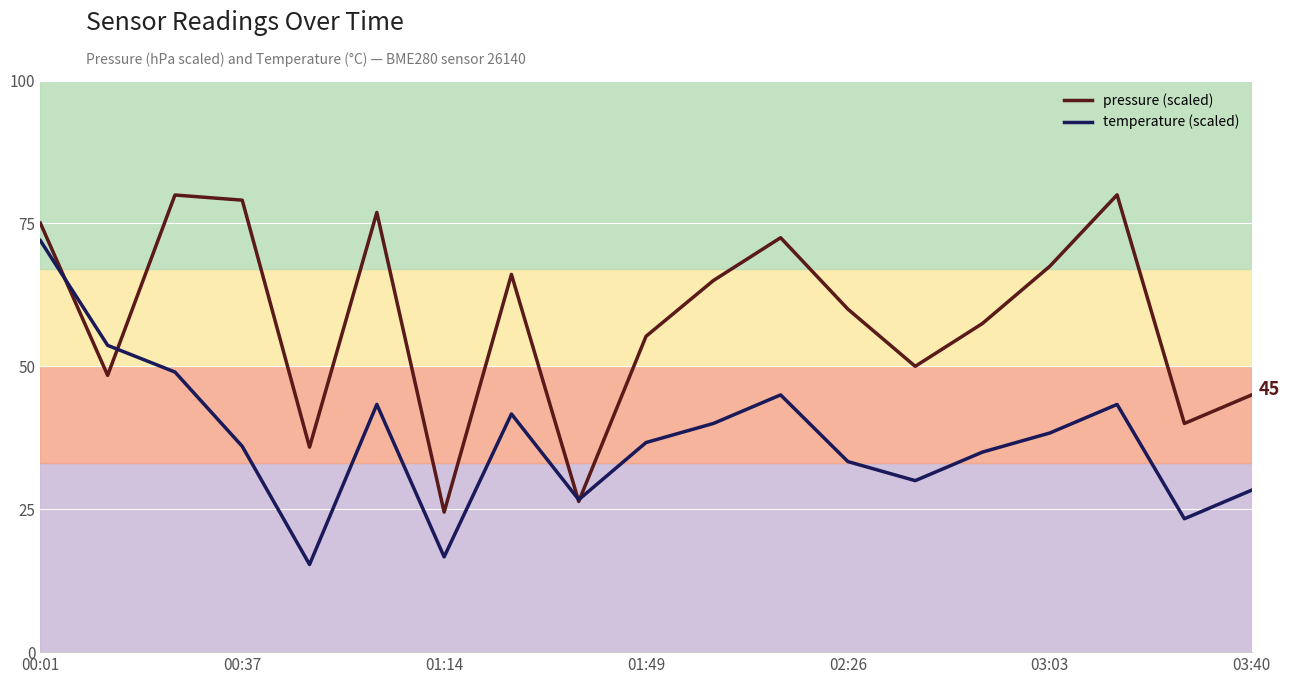

What is the maximum value for temperature (scaled)?

72.0